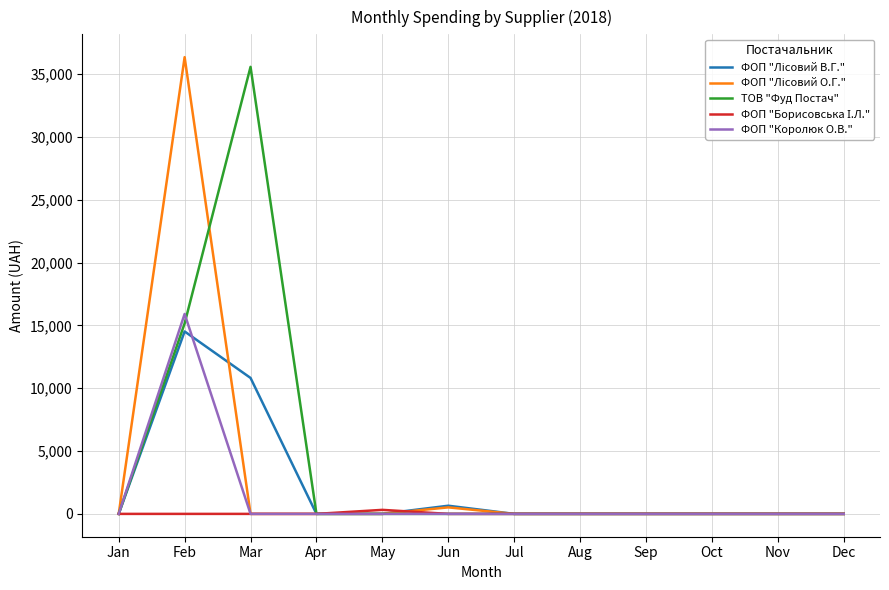

What is the greatest value displayed?

36363.4